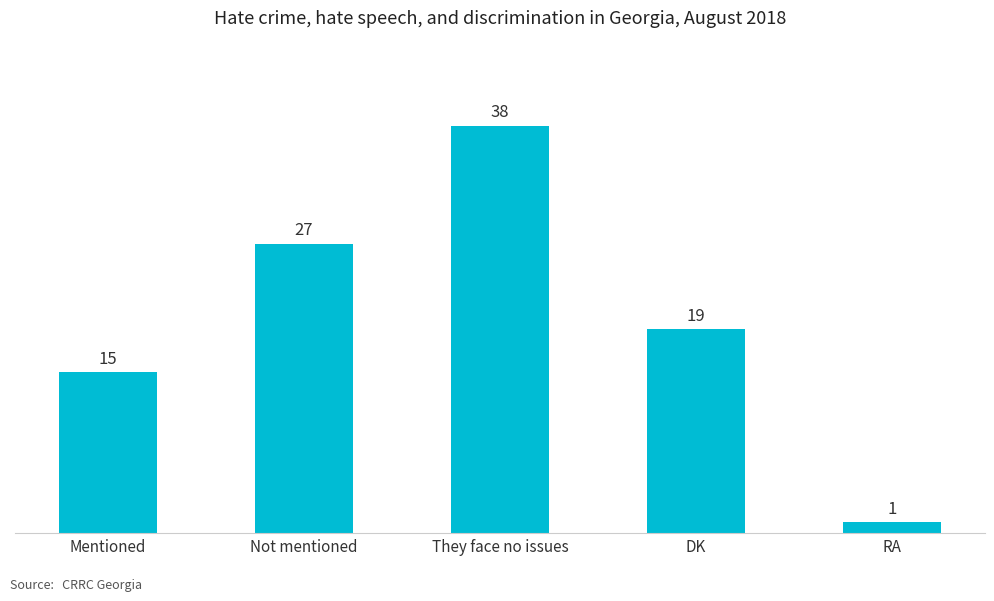

Rank the categories by value from highest to lowest.

They face no issues, Not mentioned, DK, Mentioned, RA